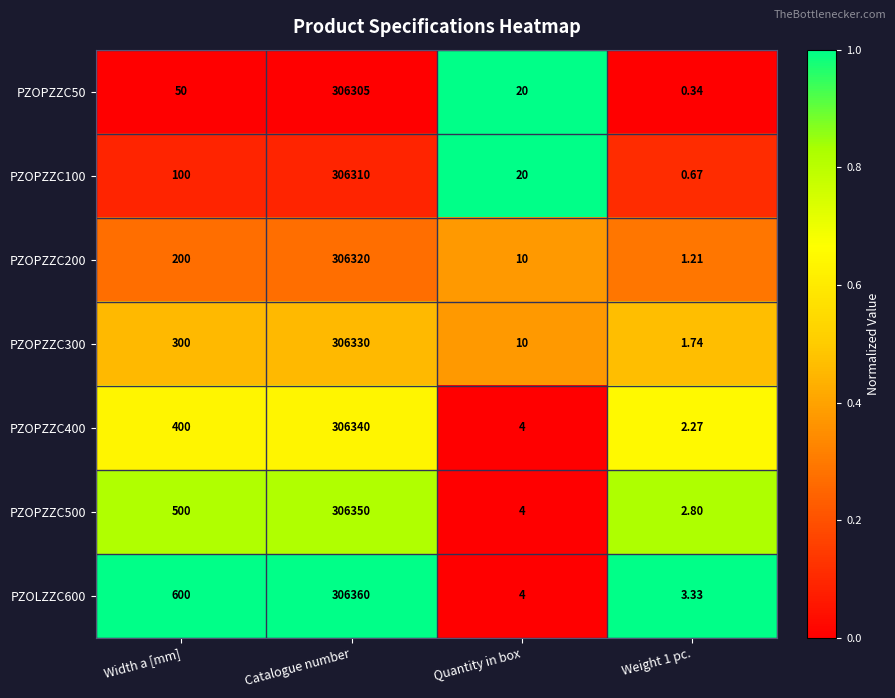

Is the value of PZOLZZC600 at Quantity in box greater than the value of PZOPZZC300 at Catalogue number?

No